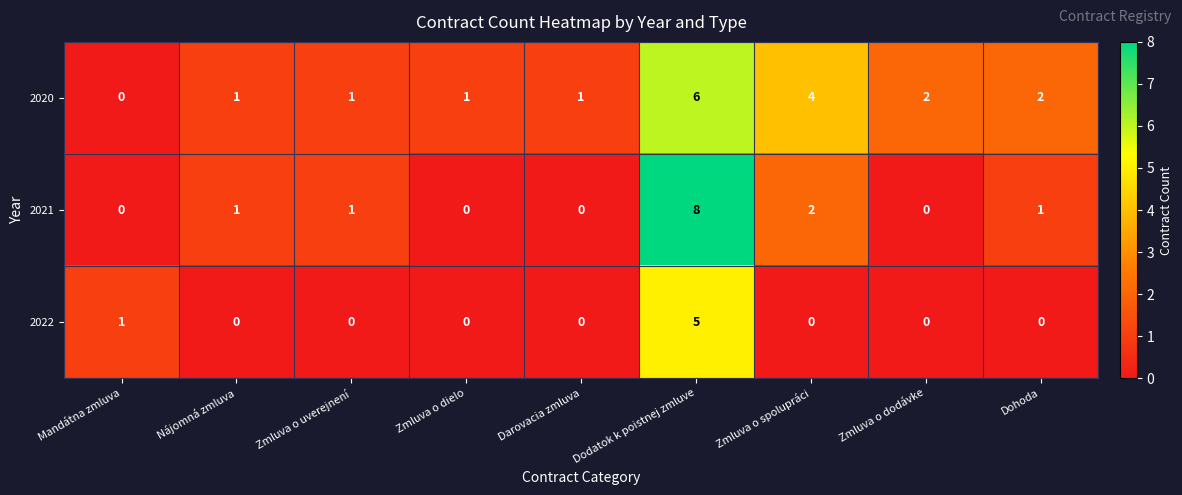

Is it true that 2022 equals 0 at Darovacia zmluva?

True